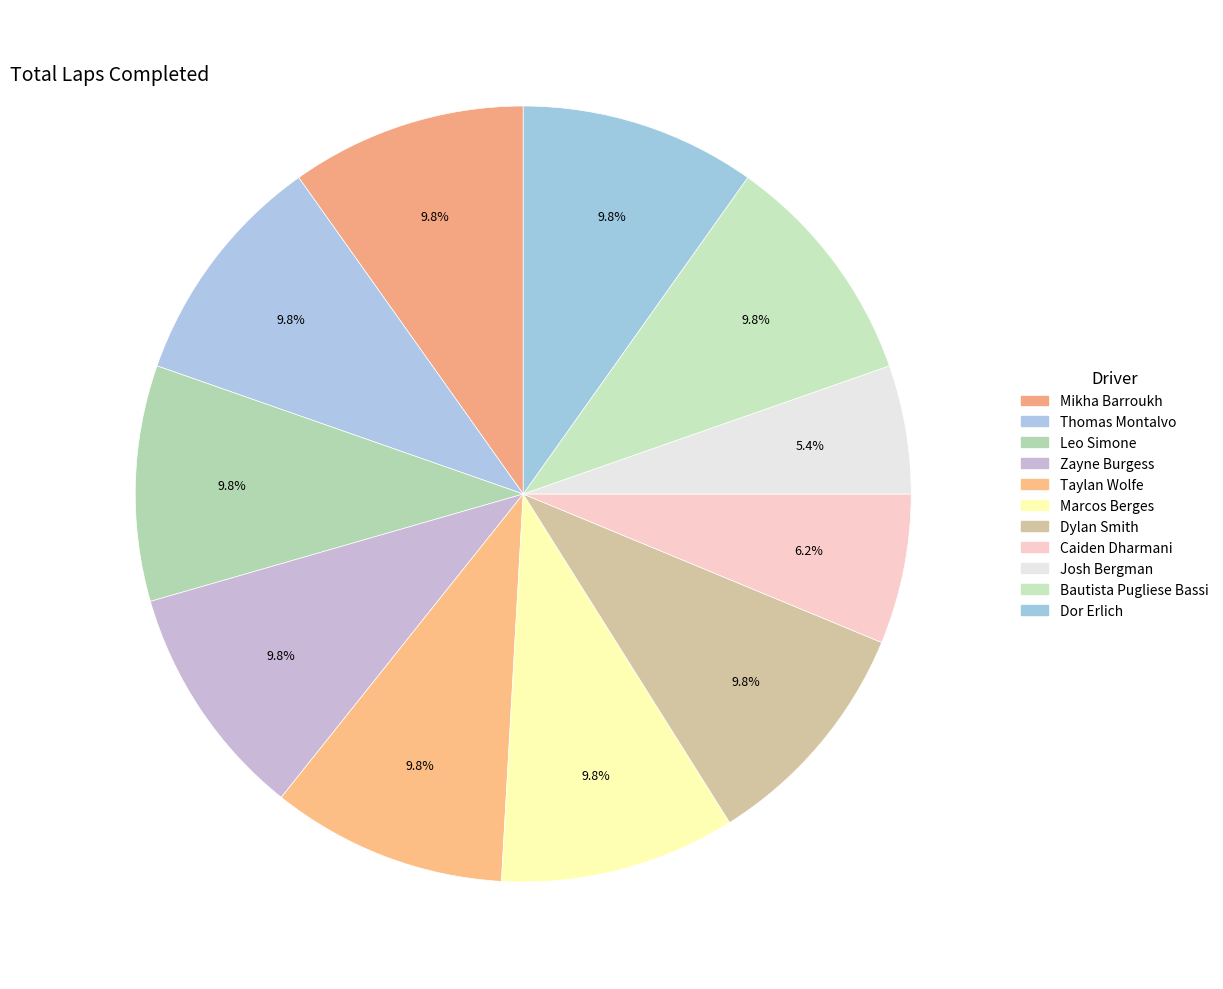

Is it true that Leo Simone is 10% of the pie?

True